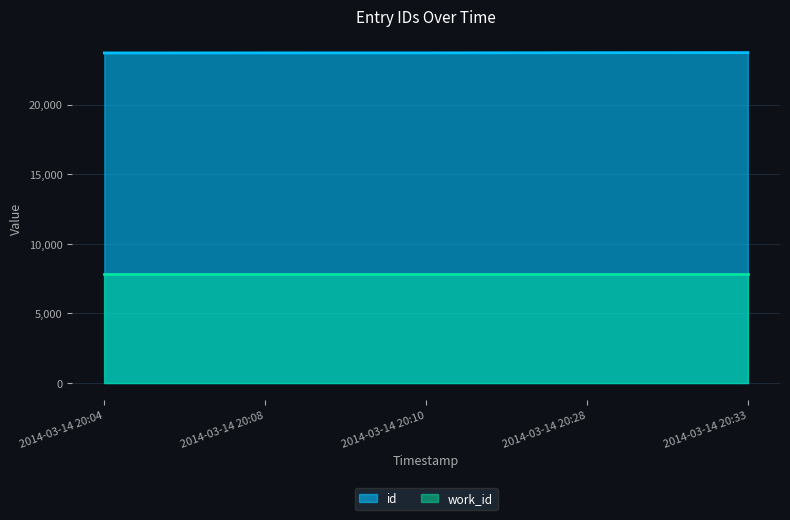

Reading right to left, what are all the values shown in this chart?

23729	23723	23710	23709	23705